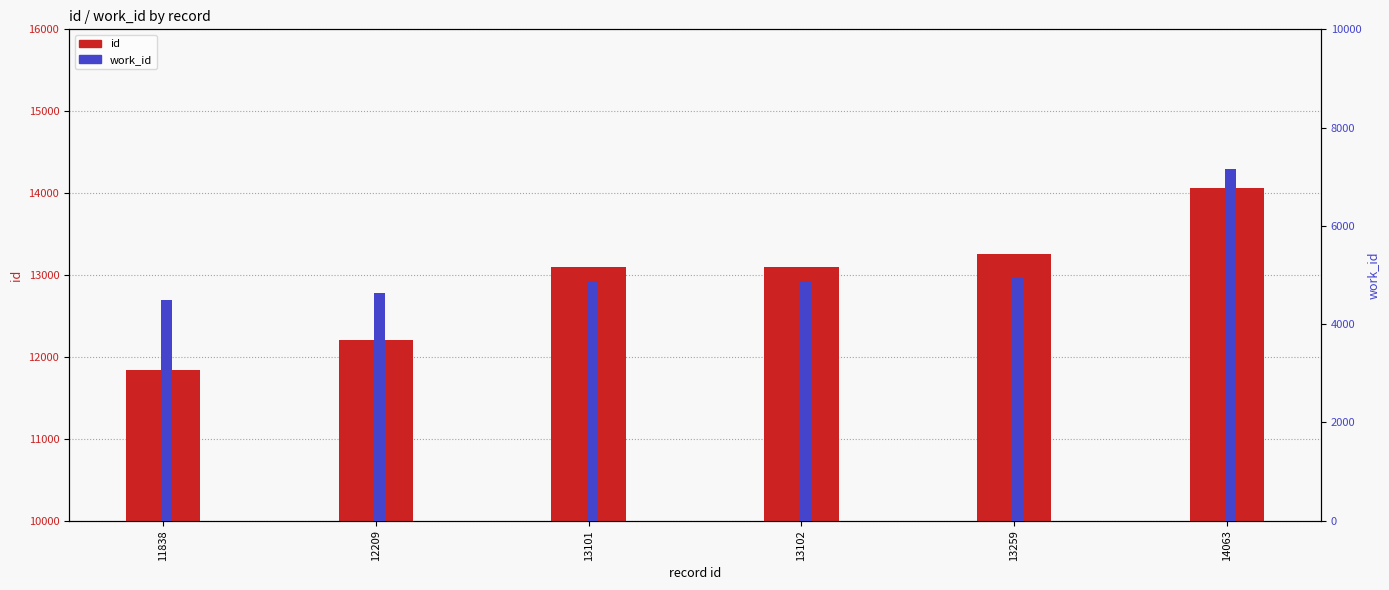

Which series changed the most between 12209 and 13259?

id